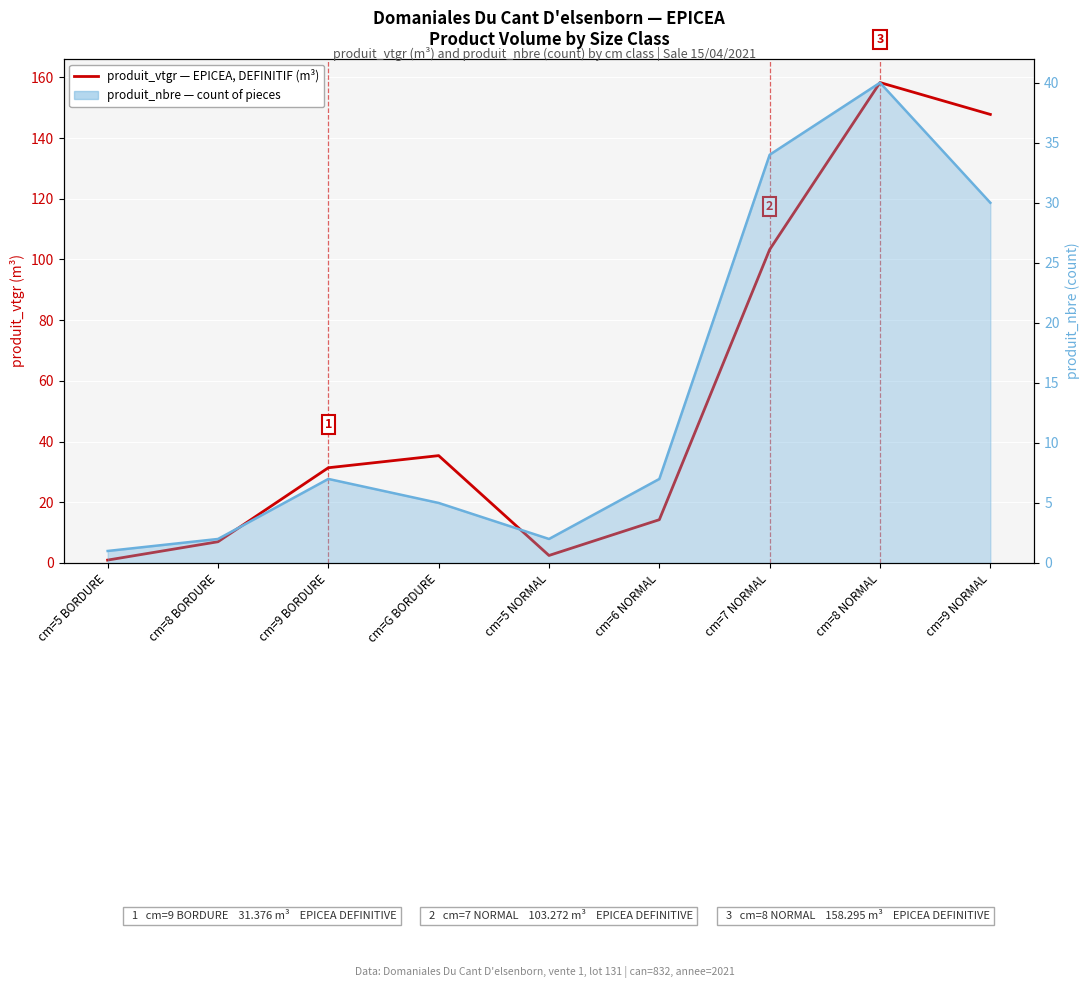

What is the spread (max minus min) of values at cm=8 BORDURE?

5.0